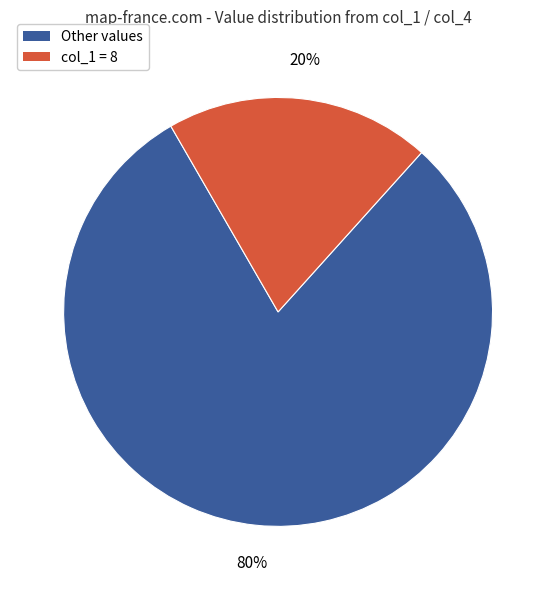

How many segments does this pie chart have?

2